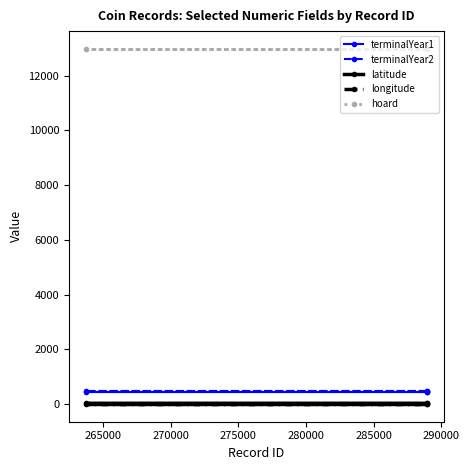

Which series has the largest total across all categories?

hoard